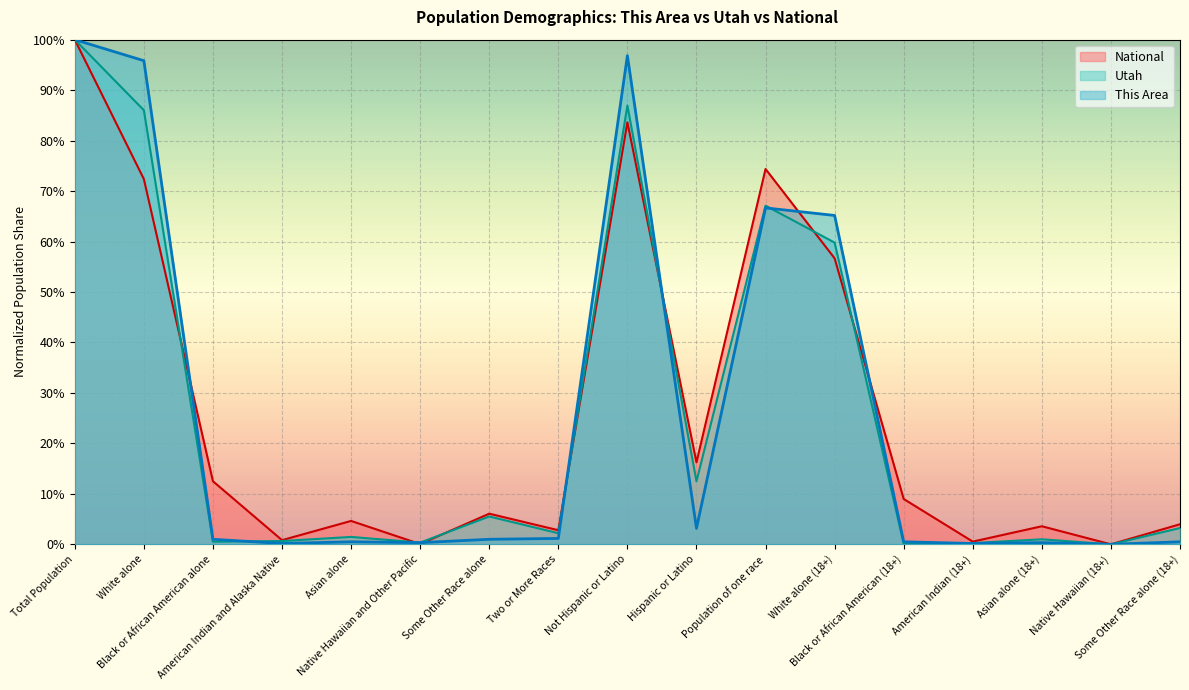

What is the sum of the National values at Two or More Races and Asian alone (18+)?

0.1